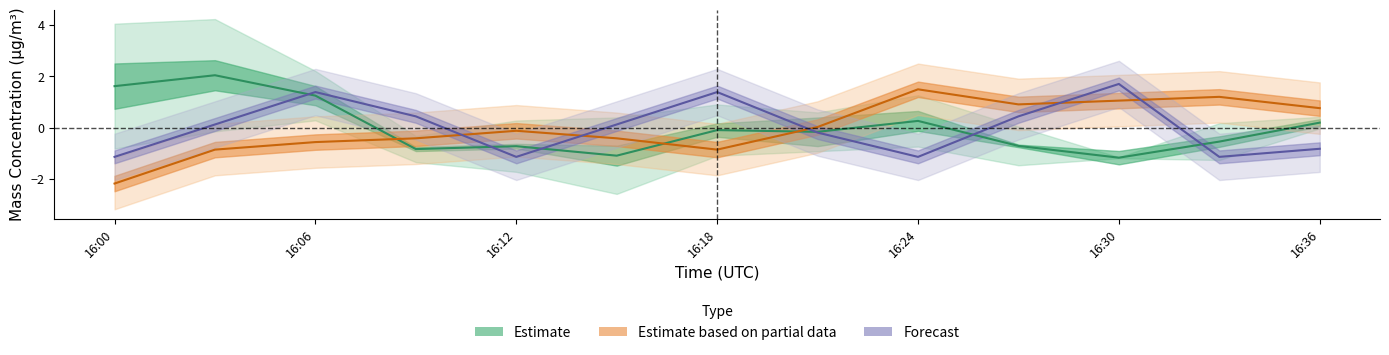

What is the minimum value for Estimate based on partial data?

-2.2